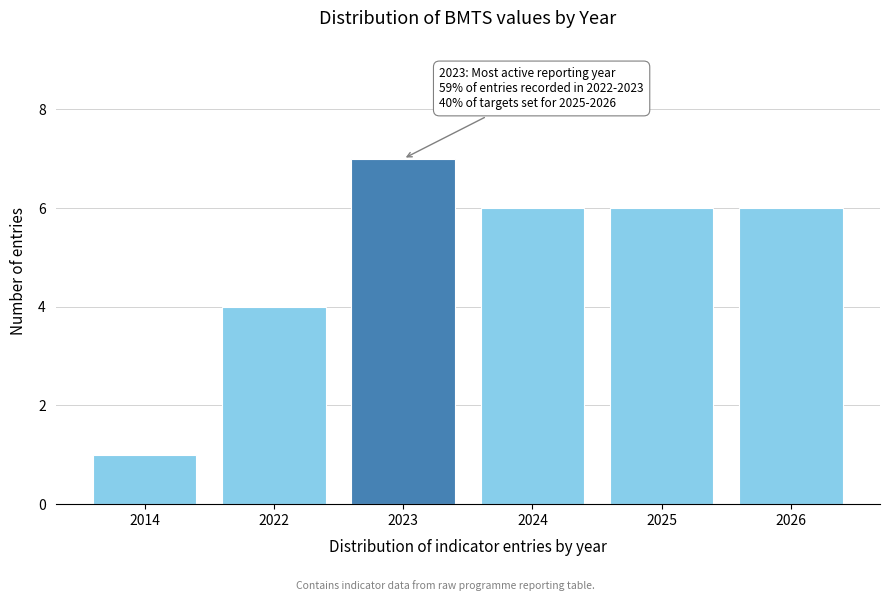

Reading left to right, transcribe all the data shown in this chart.

1	4	7	6	6	6